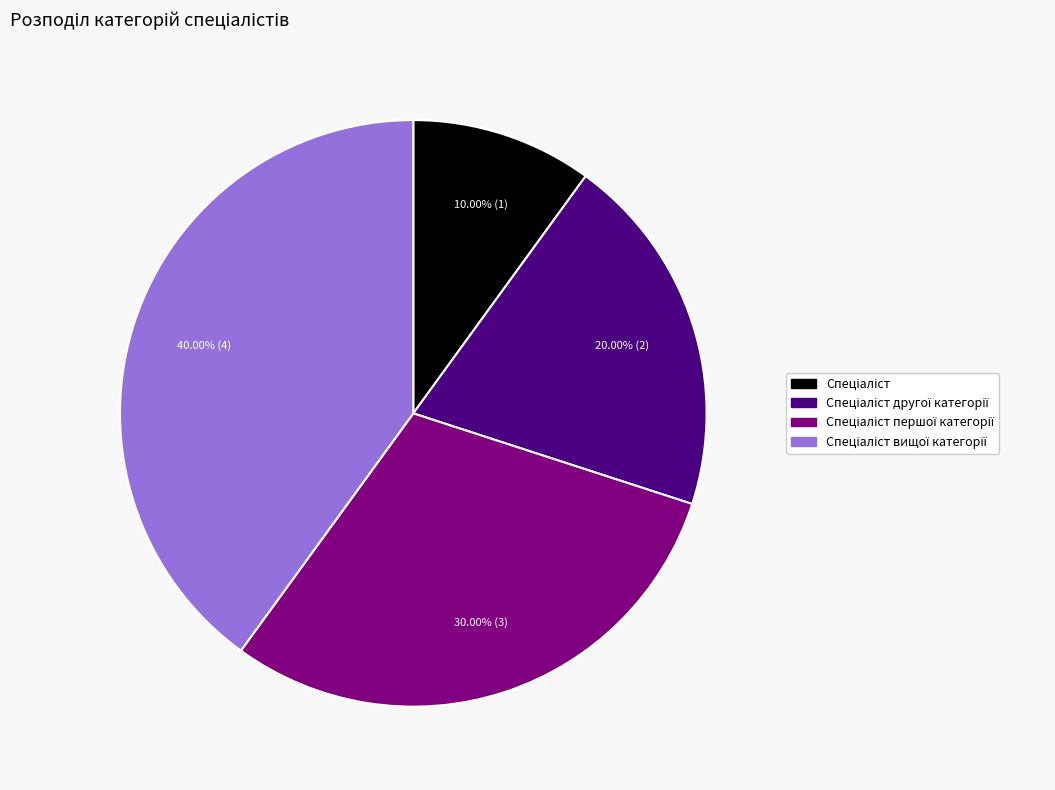

Is there a majority slice in this chart?

No